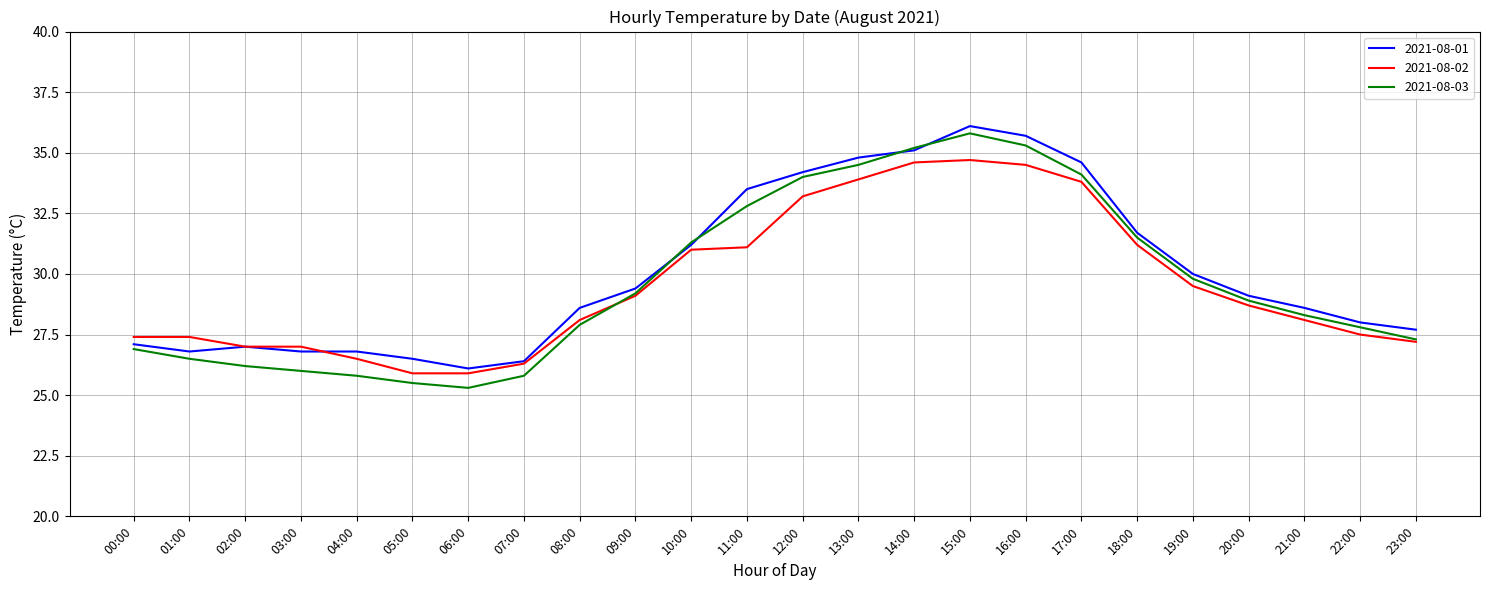

What is the approximate value of 2021-08-03 at 13:00?

34.5